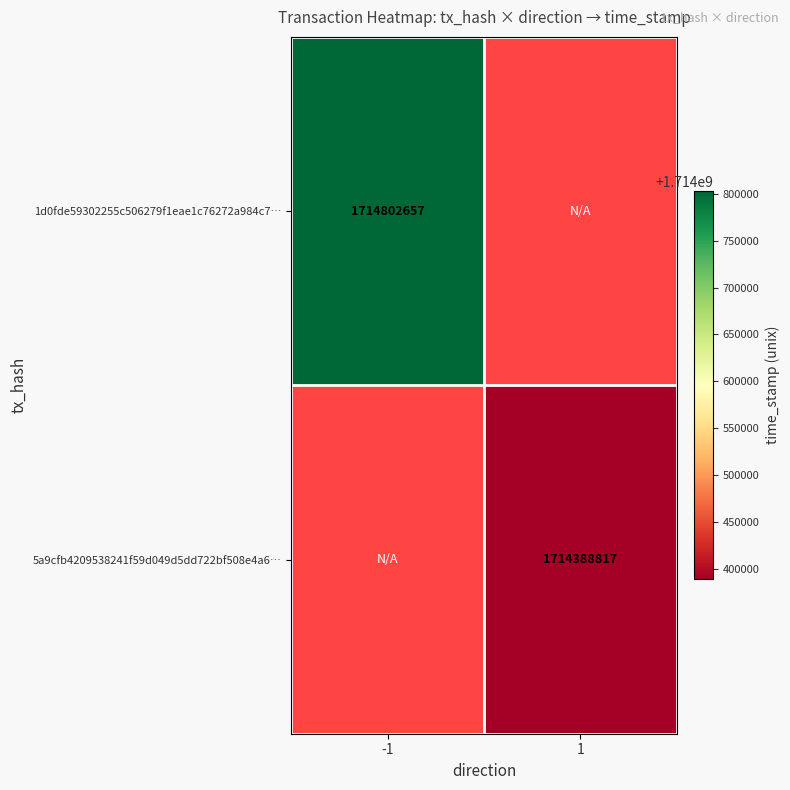

The 5a9cfb4209538241f59d049d5dd722bf508e4a6… series shows 1714388817 at 1. True or false?

True